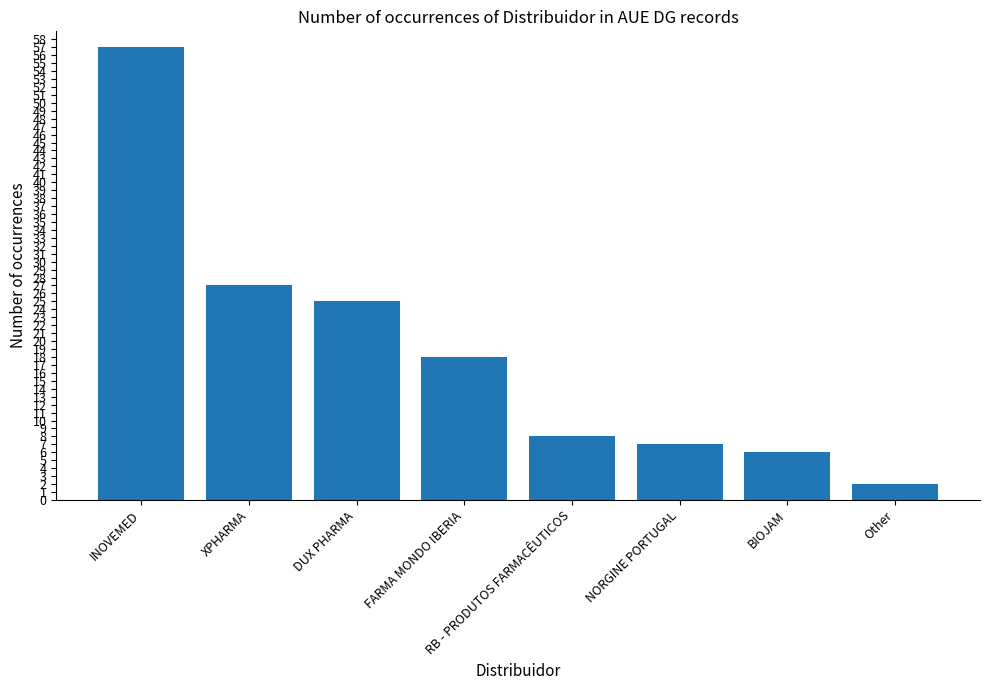

Reading left to right, list all the values displayed in this chart.

INOVEMED=57	XPHARMA=27	DUX PHARMA=25	FARMA MONDO IBERIA=18	RB - PRODUTOS FARMACÊUTICOS=8	NORGINE PORTUGAL=7	BIOJAM=6	Other=2